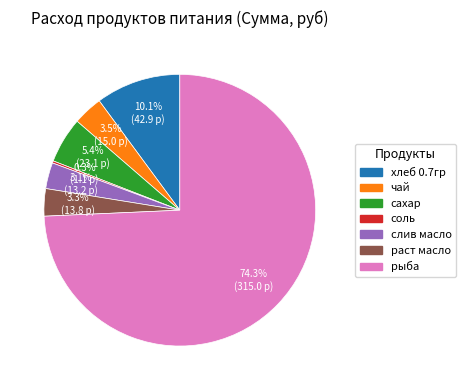

Which slice is the largest?

рыба